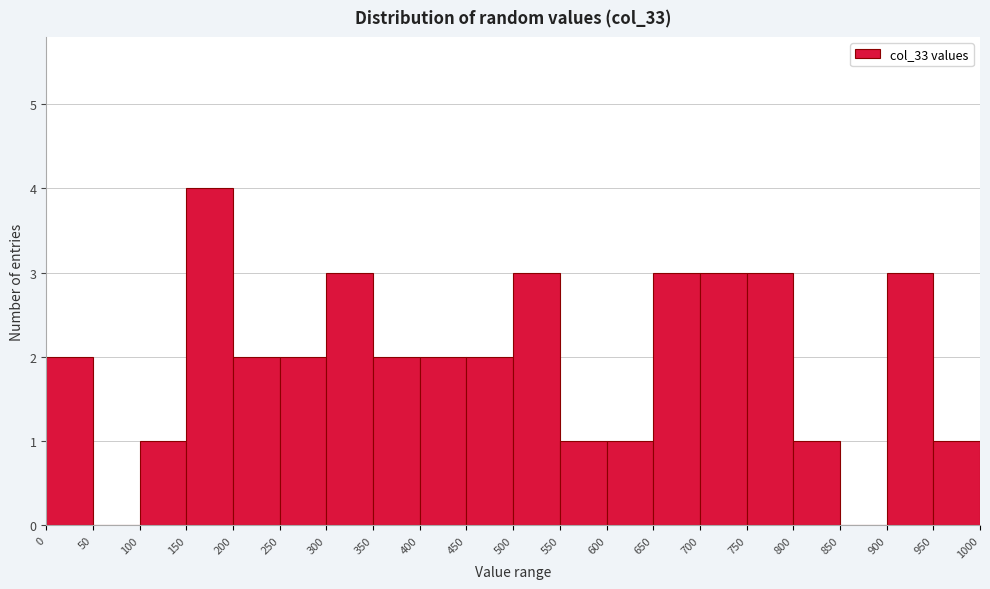

What is the height of the bar covering 650 to 700 on the x-axis? The values are not printed on the chart, so give them approximately, as read against the axis.

3